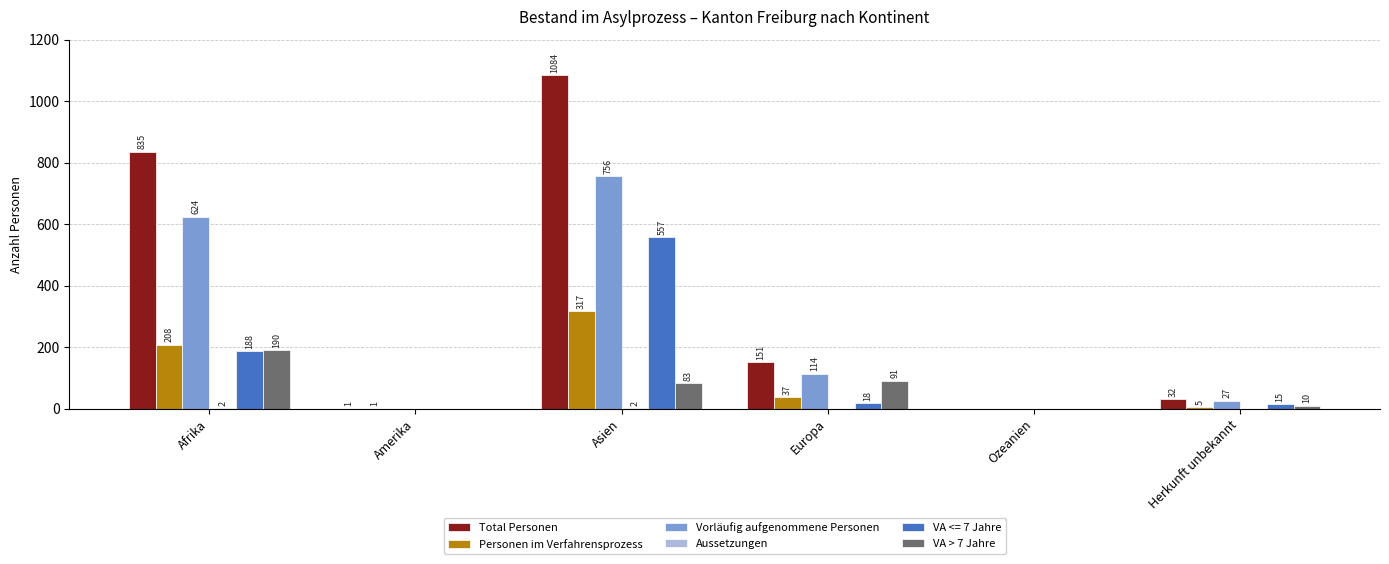

At which label does Personen im Verfahrensprozess first exceed 37?

Afrika